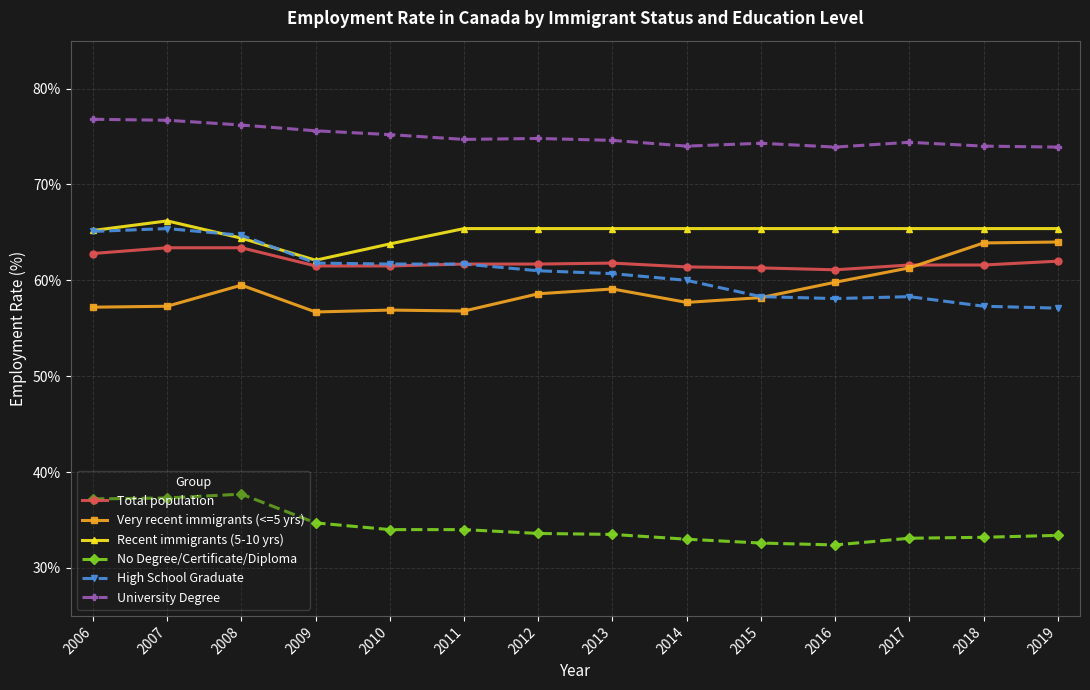

What is the value of the No Degree/Certificate/Diploma point at the 10th from the left?

32.6